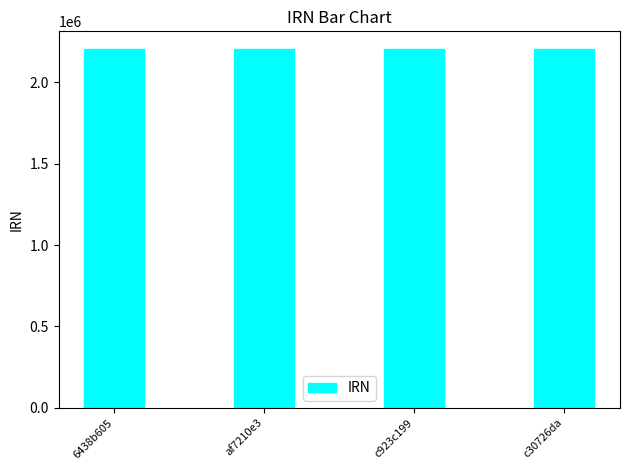

What is the label of the 4th bar from the left?

c30726da